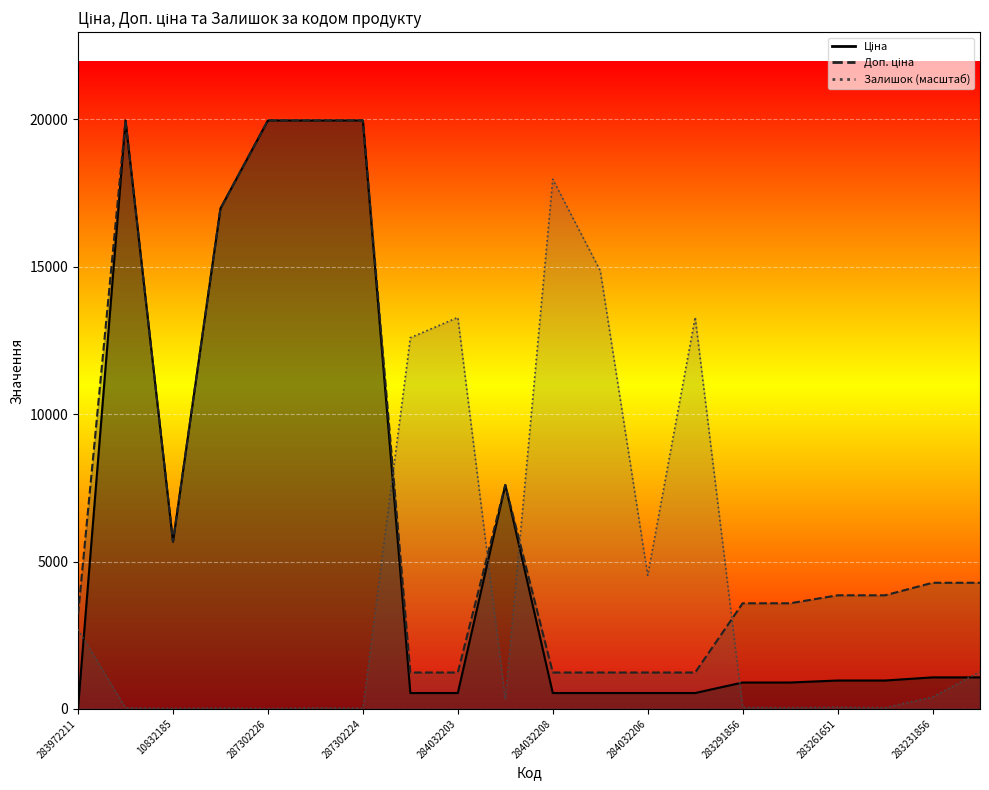

Reading left to right, extract all data points from this chart.

Ціна: 283972211=32.0	287302223=19964.2	10832185=5673.8	287292222=16976.3	287302226=19964.2	287302225=19964.2	287302224=19964.2	284032204=539.0	284032203=539.0	284392211=7596.5	284032208=539.0	284032207=539.0	284032206=539.0	284032205=539.0	283291856=895.9	283291651=895.9	283261651=963.5	283261650=963.5	283231856=1069.8	283231651=1069.8
Доп. ціна: 283972211=3205.0	287302223=19964.2	10832185=5673.8	287292222=16976.3	287302226=19964.2	287302225=19964.2	287302224=19964.2	284032204=1235.4	284032203=1235.4	284392211=7596.5	284032208=1235.4	284032207=1235.4	284032206=1235.4	284032205=1235.4	283291856=3583.6	283291651=3583.6	283261651=3854.0	283261650=3854.0	283231856=4279.1	283231651=4279.1
Залишок: 283972211=2695.2	287302223=37.4	10832185=15.0	287292222=29.9	287302226=7.5	287302225=37.4	287302224=22.5	284032204=12592.4	284032203=13281.2	284392211=321.9	284032208=17967.8	284032207=14868.3	284032206=4529.4	284032205=13288.7	283291856=52.4	283291651=44.9	283261651=59.9	283261650=44.9	283231856=404.3	283231651=1265.2